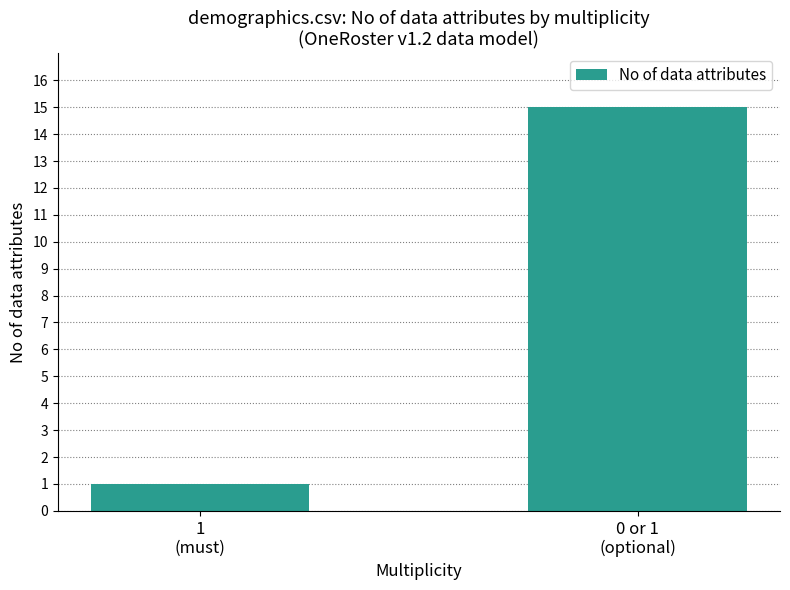

Between 1
(must) and 0 or 1
(optional), which is larger?

0 or 1
(optional)